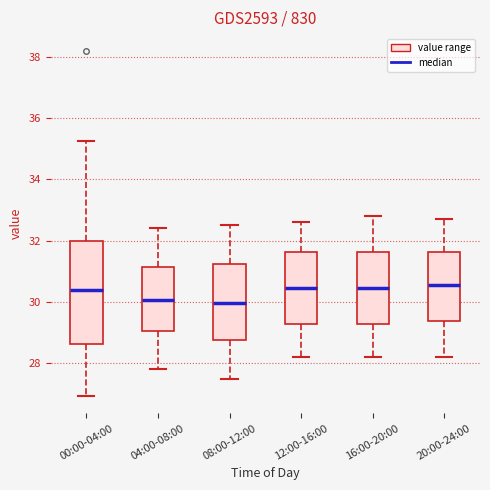

Reading left to right, transcribe this box plot: for each box, give where its median line is, the range the box spans, and where its two whiskers end, as read against the y-axis. The values are not printed on the chart, so give them approximately, as read against the axis.

00:00-04:00: median 30.4, box 28.6 to 32.0, whiskers 27.0 to 35.2
04:00-08:00: median 30.0, box 29.0 to 31.2, whiskers 27.8 to 32.4
08:00-12:00: median 30.0, box 28.8 to 31.2, whiskers 27.6 to 32.6
12:00-16:00: median 30.4, box 29.2 to 31.6, whiskers 28.2 to 32.6
16:00-20:00: median 30.4, box 29.2 to 31.6, whiskers 28.2 to 32.8
20:00-24:00: median 30.6, box 29.4 to 31.6, whiskers 28.2 to 32.8